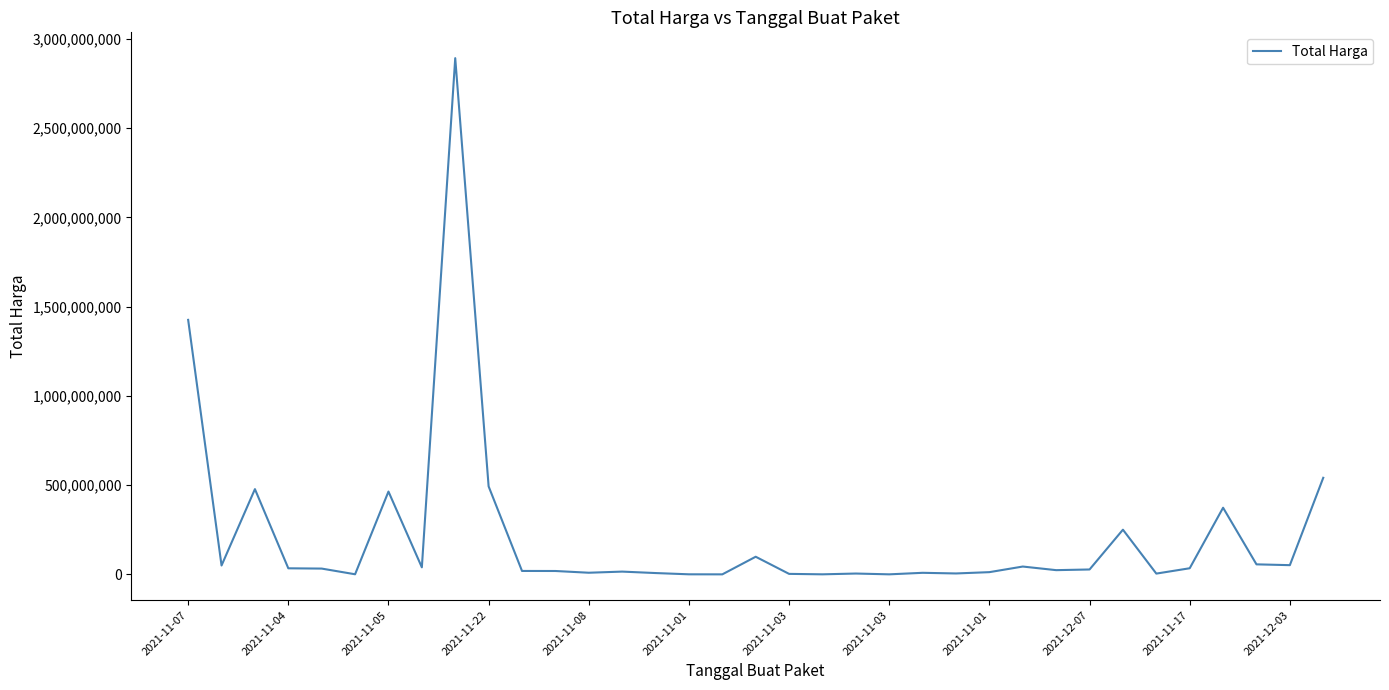

How many categories are shown in the chart?

35